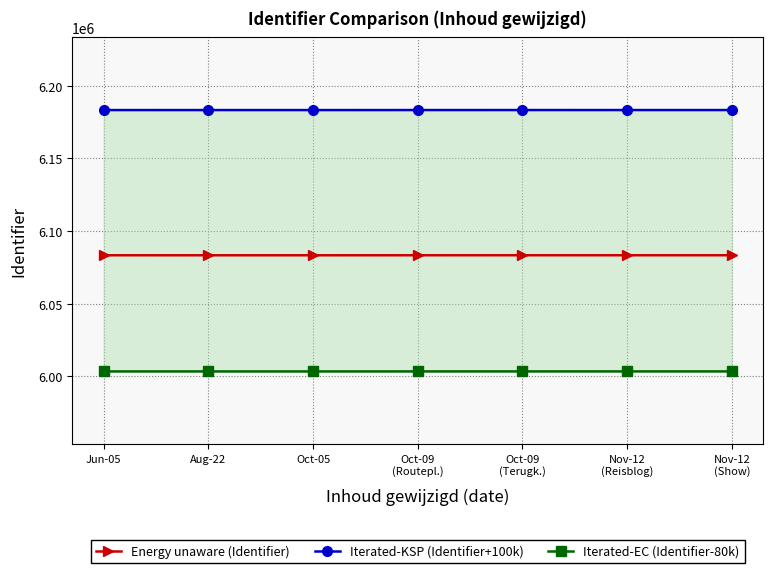

What value does the Energy unaware (Identifier) series have at Jun-05, to the nearest 5?

6083360